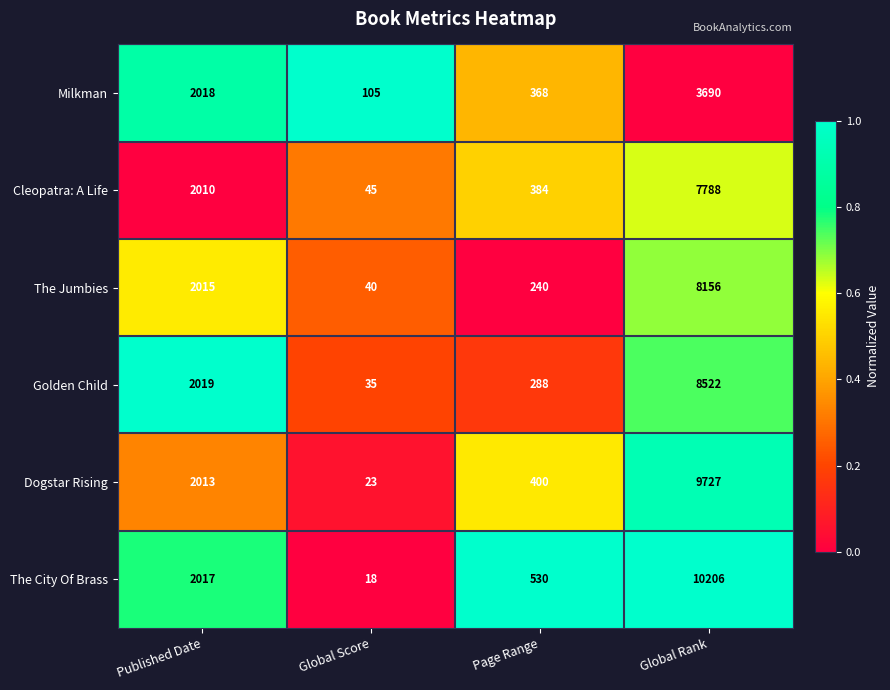

Reading right to left, what are all the values shown in this chart?

Milkman: Global Rank=3690	Page Range=368	Global Score=105	Published Date=2018
Cleopatra: A Life: Global Rank=7788	Page Range=384	Global Score=45	Published Date=2010
The Jumbies: Global Rank=8156	Page Range=240	Global Score=40	Published Date=2015
Golden Child: Global Rank=8522	Page Range=288	Global Score=35	Published Date=2019
Dogstar Rising: Global Rank=9727	Page Range=400	Global Score=23	Published Date=2013
The City Of Brass: Global Rank=10206	Page Range=530	Global Score=18	Published Date=2017